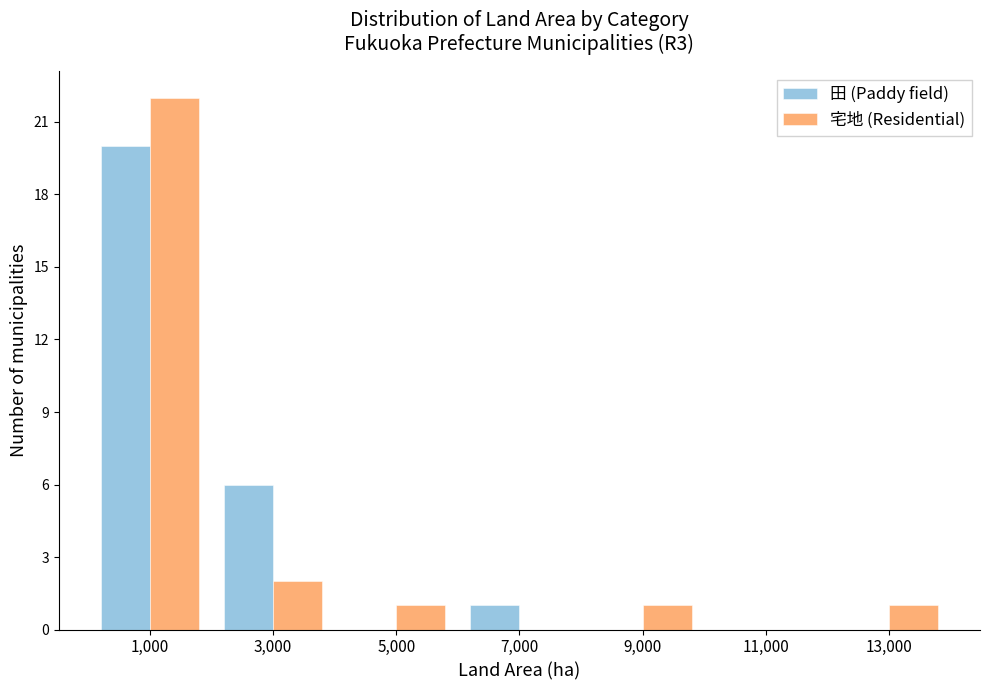

Reading left to right, transcribe this chart: for each range on the x-axis, give the height of each series' bar. The values are not printed on the chart, so give them approximately, as read against the axis.

0 to 2000: 田 (Paddy field)=20	宅地 (Residential)=22
2000 to 4000: 田 (Paddy field)=6	宅地 (Residential)=2
4000 to 6000: 田 (Paddy field)=0	宅地 (Residential)=1
6000 to 8000: 田 (Paddy field)=1	宅地 (Residential)=0
8000 to 10000: 田 (Paddy field)=0	宅地 (Residential)=1
10000 to 12000: 田 (Paddy field)=0	宅地 (Residential)=0
12000 to 14000: 田 (Paddy field)=0	宅地 (Residential)=1